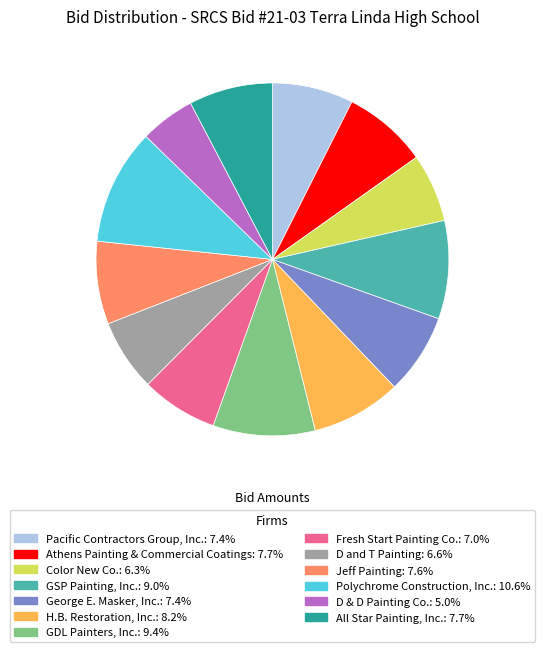

Which slice is the largest?

Polychrome Construction, Inc.